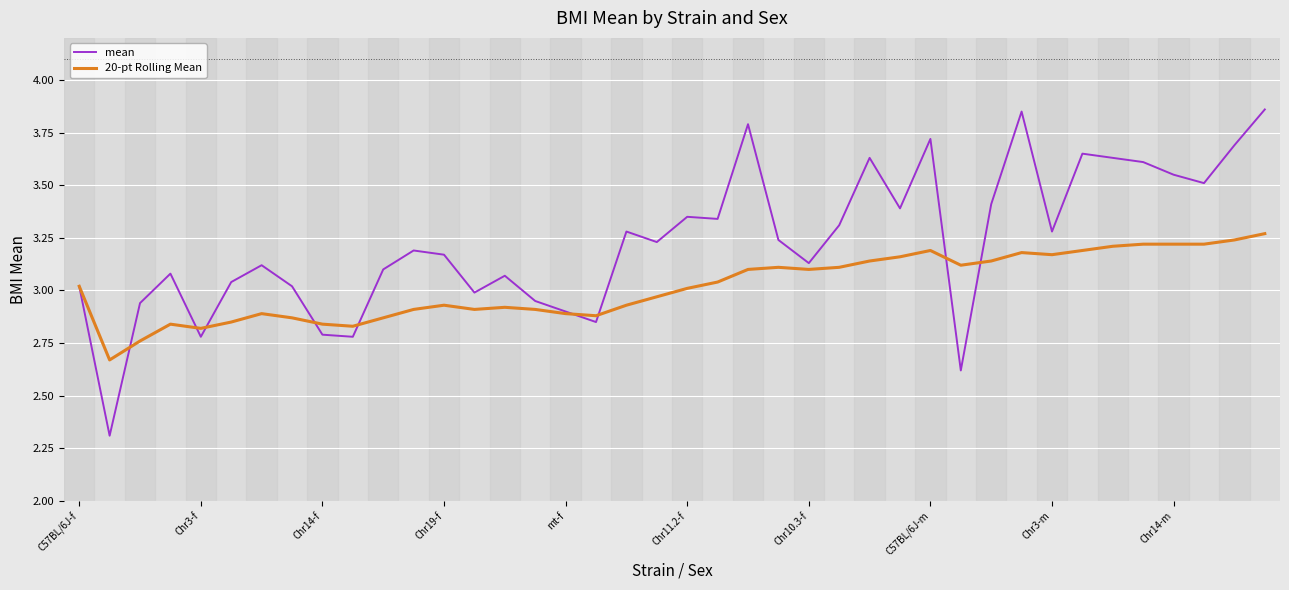

What is the lowest value of the mean series?

2.3